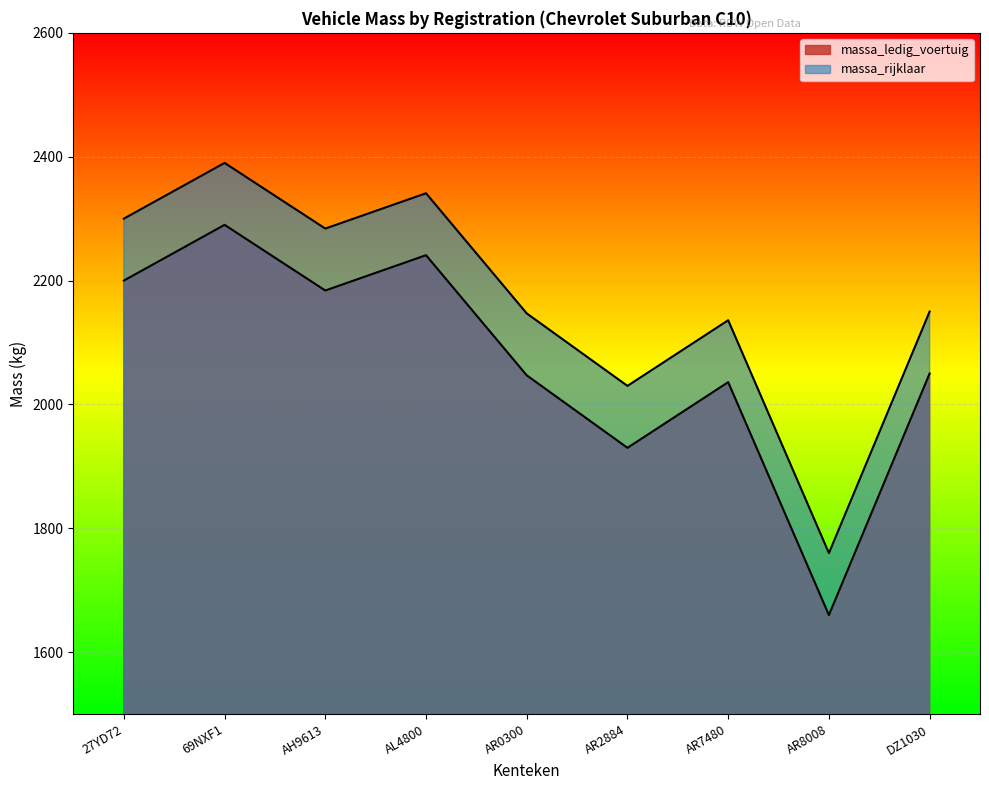

Reading left to right, list all the values displayed in this chart.

massa_ledig_voertuig: 2200	2290	2184	2241	2047	1930	2036	1660	2050
massa_rijklaar: 2300	2390	2284	2341	2147	2030	2136	1760	2150